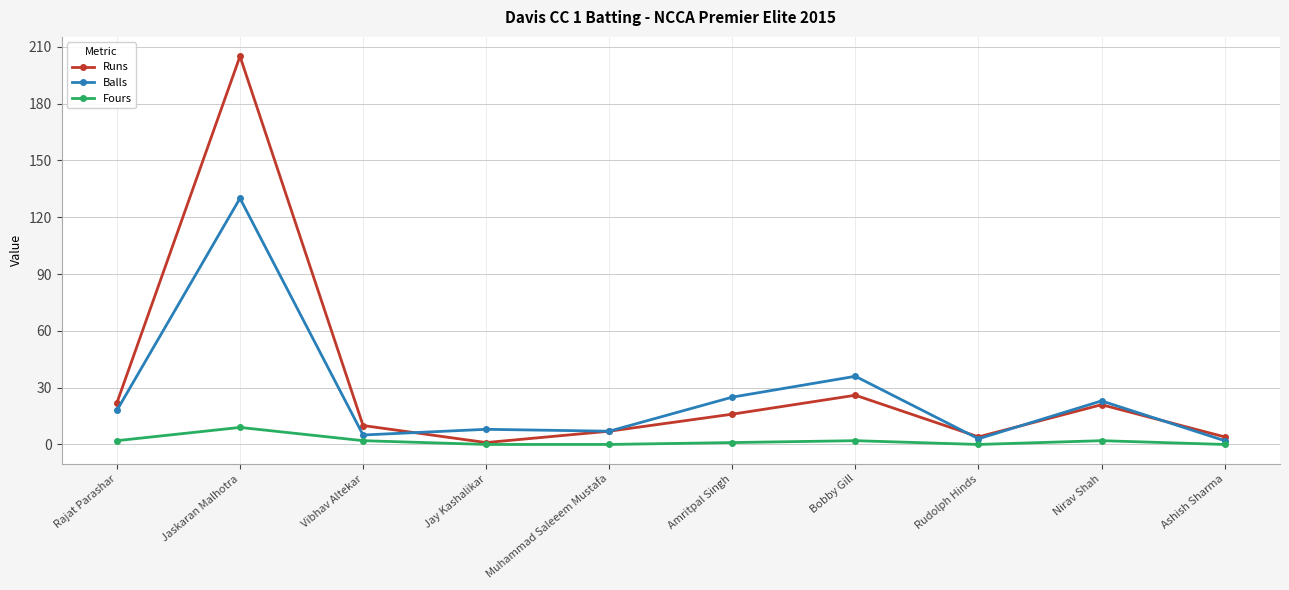

True or false: Fours and Balls intersect in this chart.

False